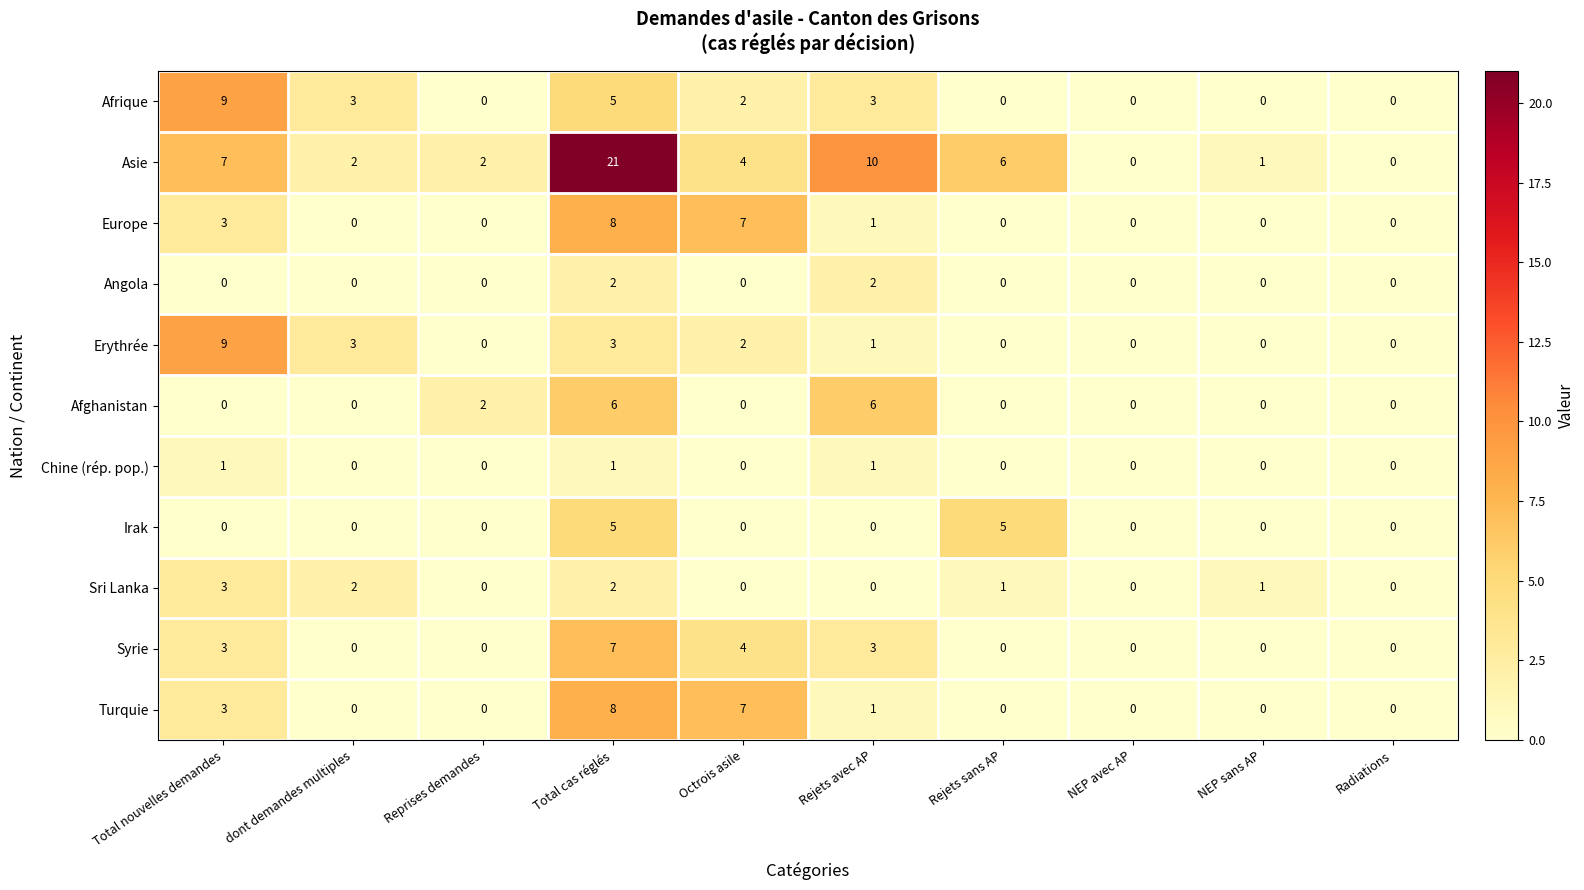

Count the number of data series in this chart.

11